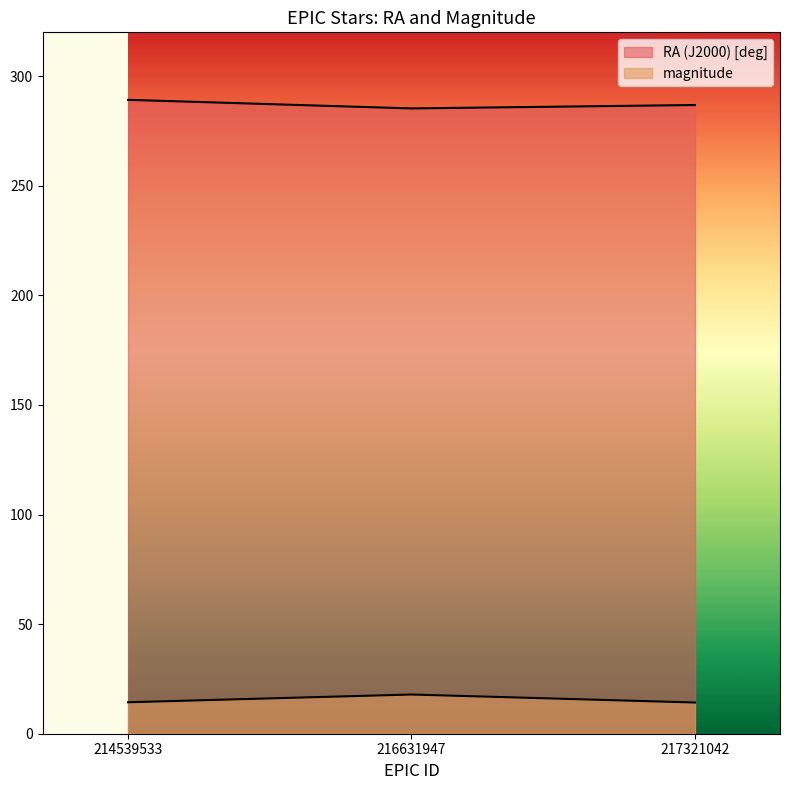

Does the chart have visible grid lines?

No